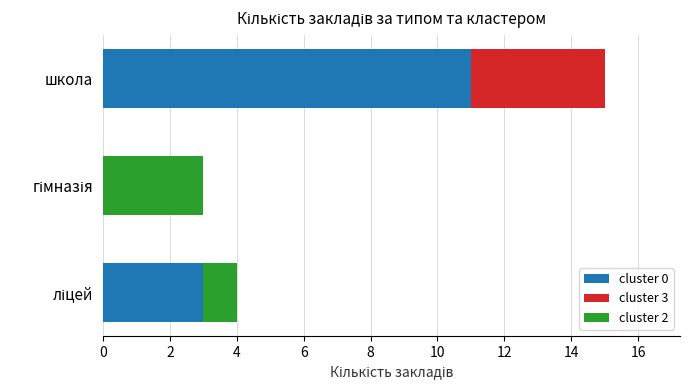

At which category is the sum across all series the highest?

школа